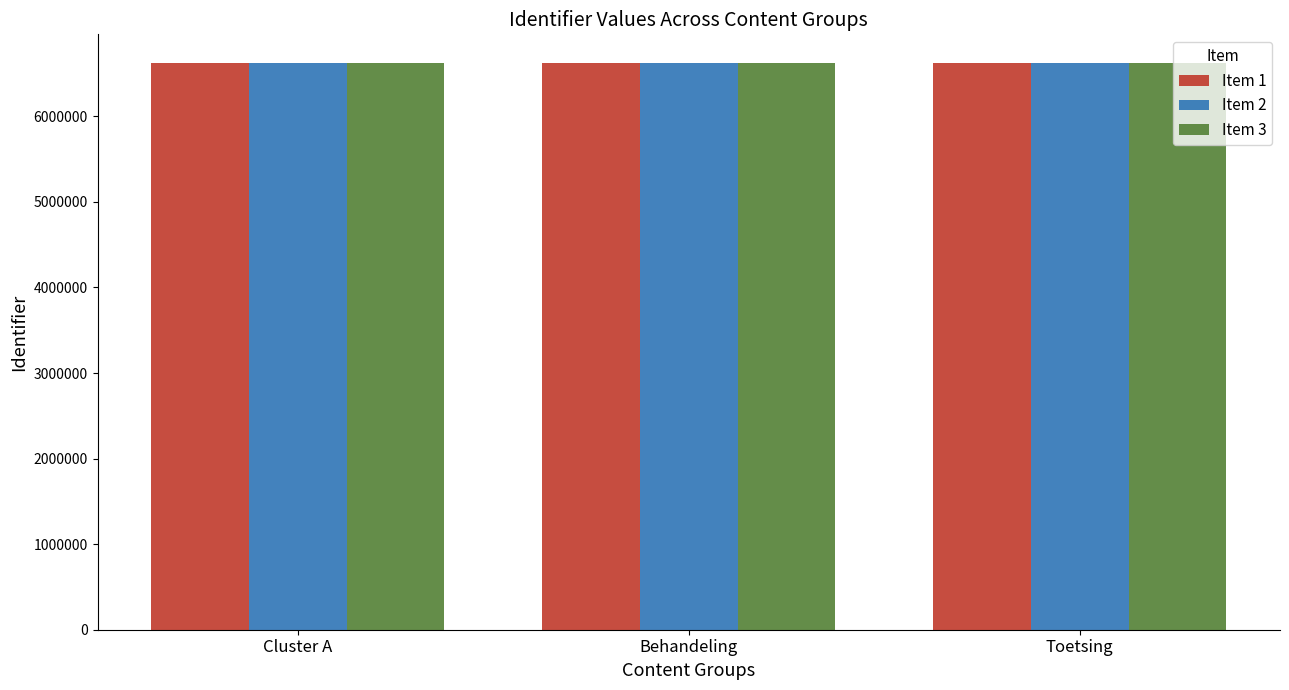

What is the total value across all series at Cluster A?

19880847